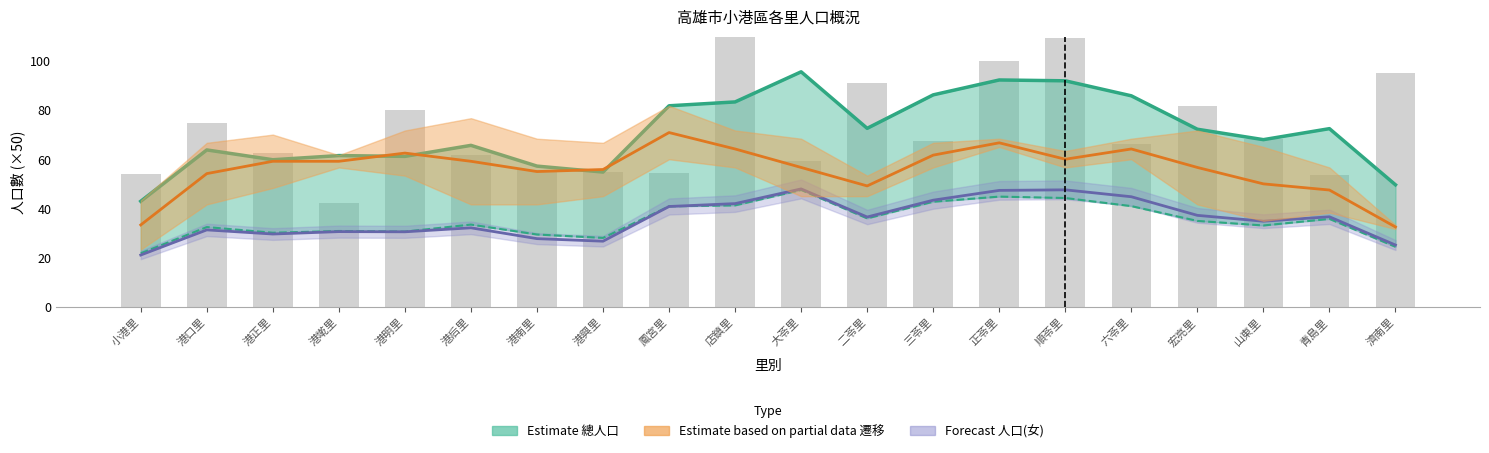

What is the ratio of the value at 港南里 to the value at 山東里?

0.8